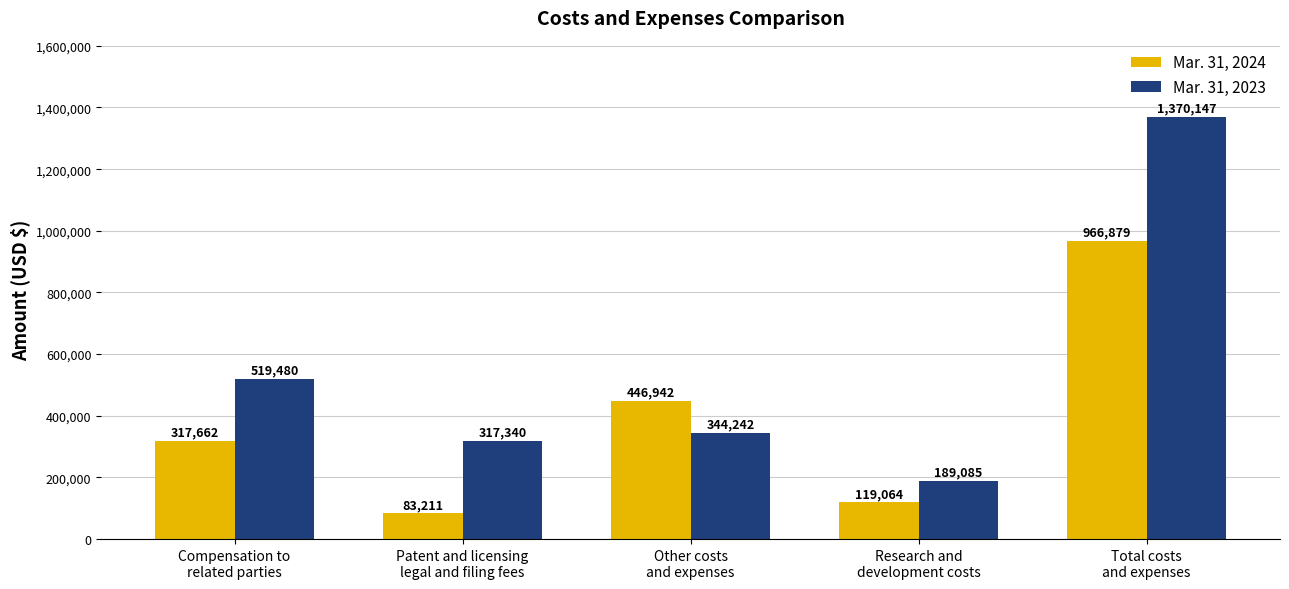

What value does the Mar. 31, 2024 series have at Research and
development costs, to the nearest 50?

119050